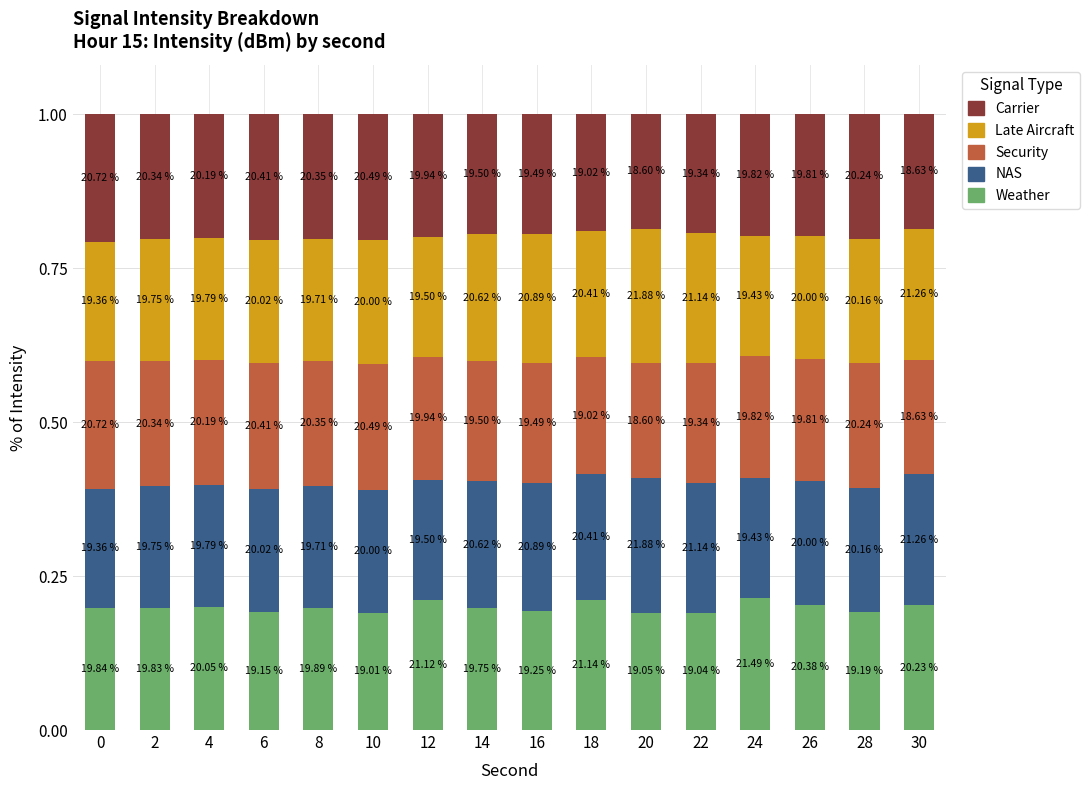

How many Security values are between 0 and 1?

16